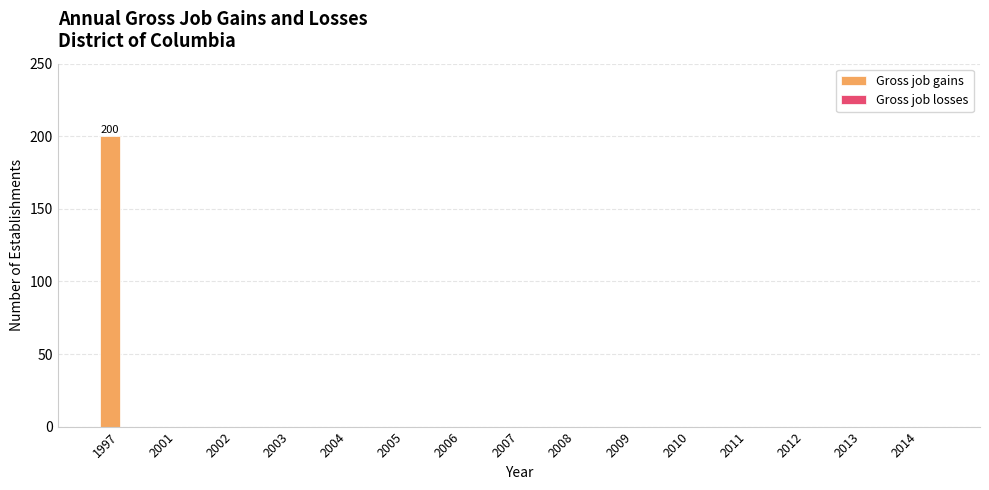

Which label corresponds to the largest value in the chart?

1997